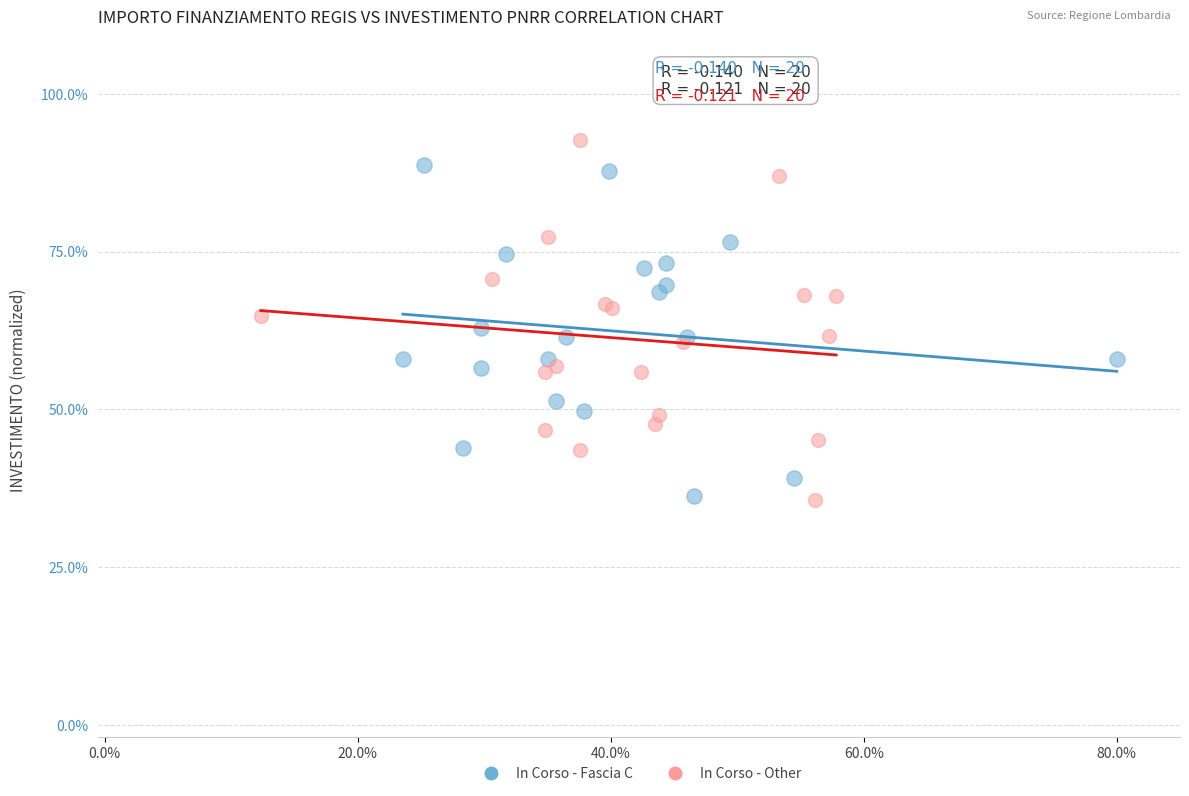

What are all the series names shown in the legend?

In Corso - Fascia C, In Corso - Other